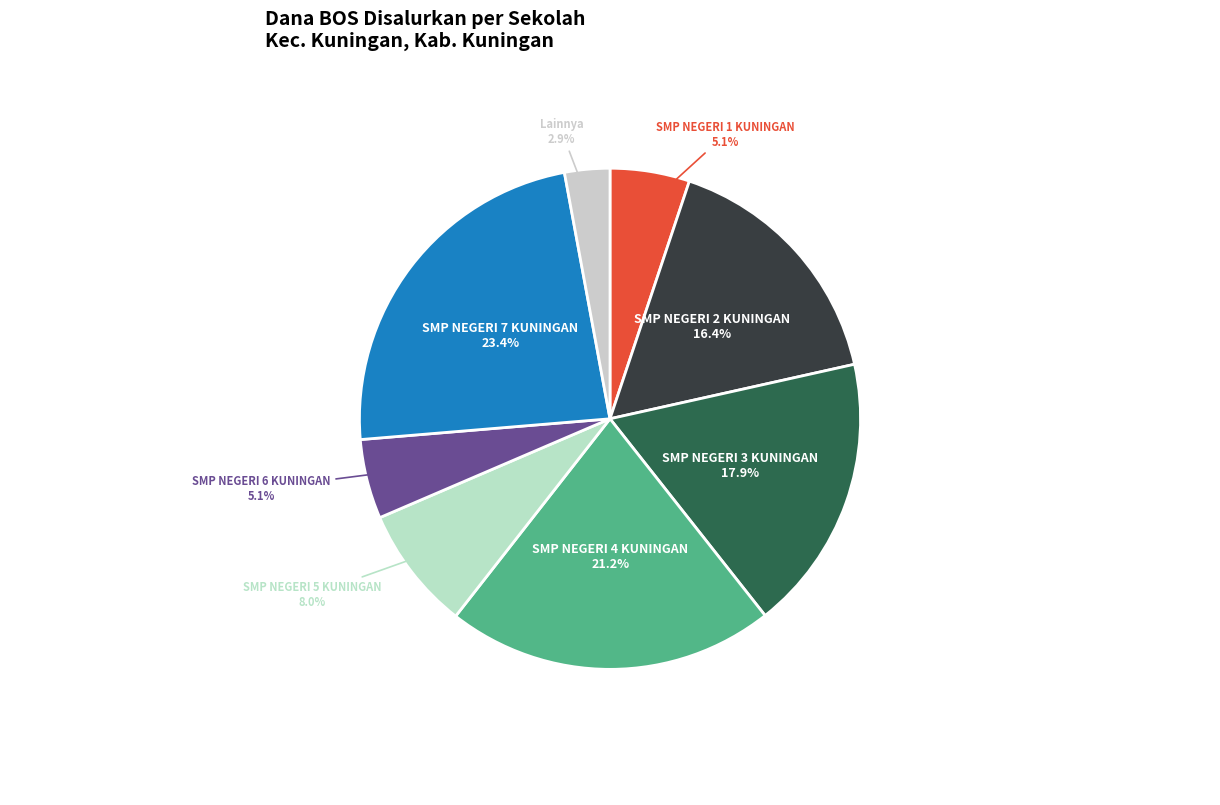

How many segments does this pie chart have?

8